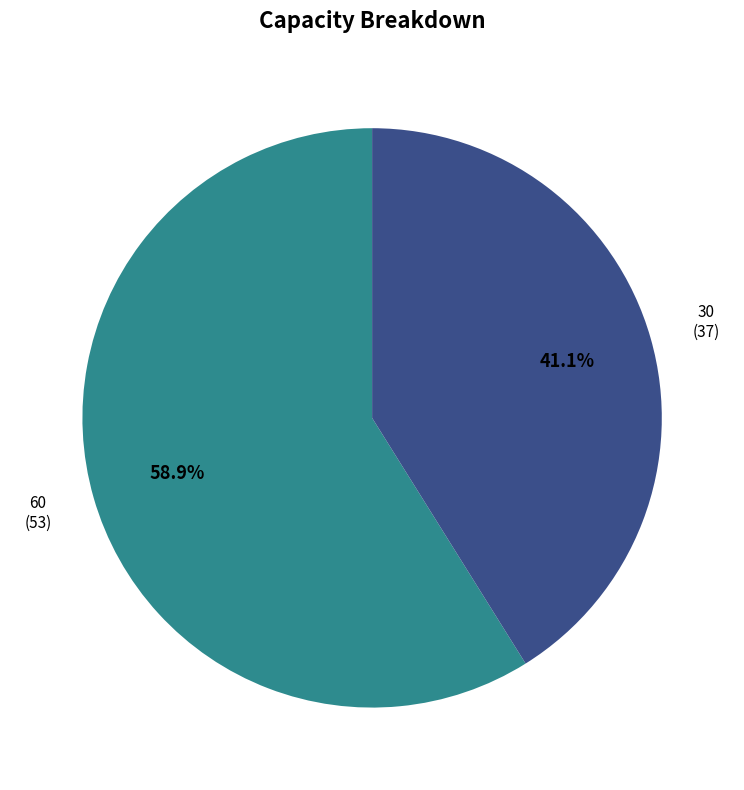

Does any single category account for the majority?

Yes